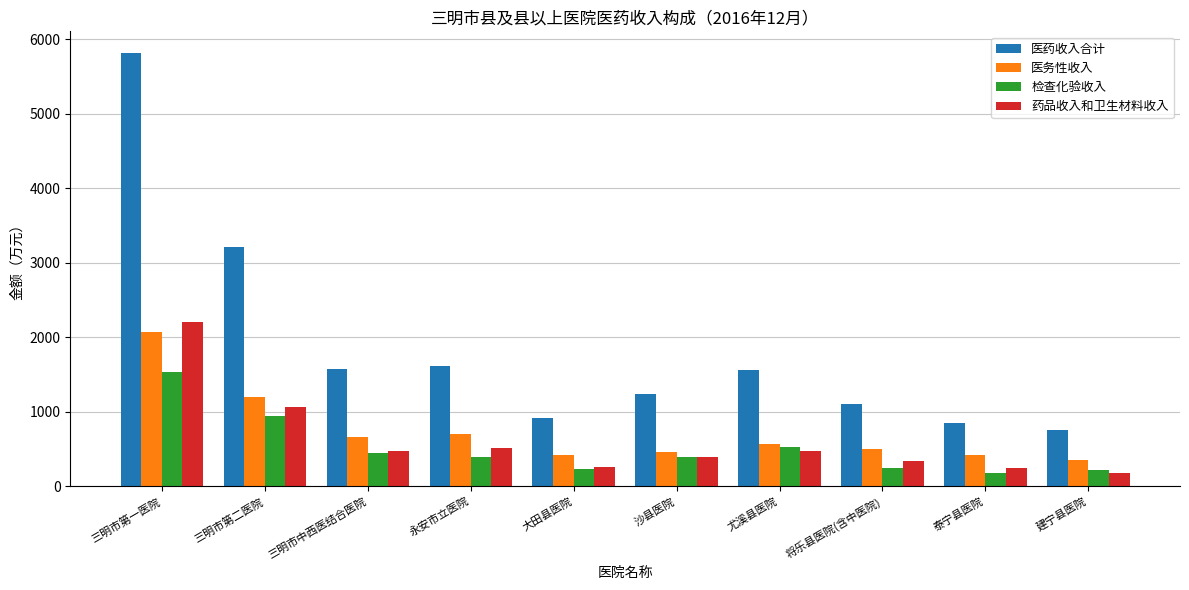

True or false: 药品收入和卫生材料收入 has a value of 259.9 at 大田县医院.

True